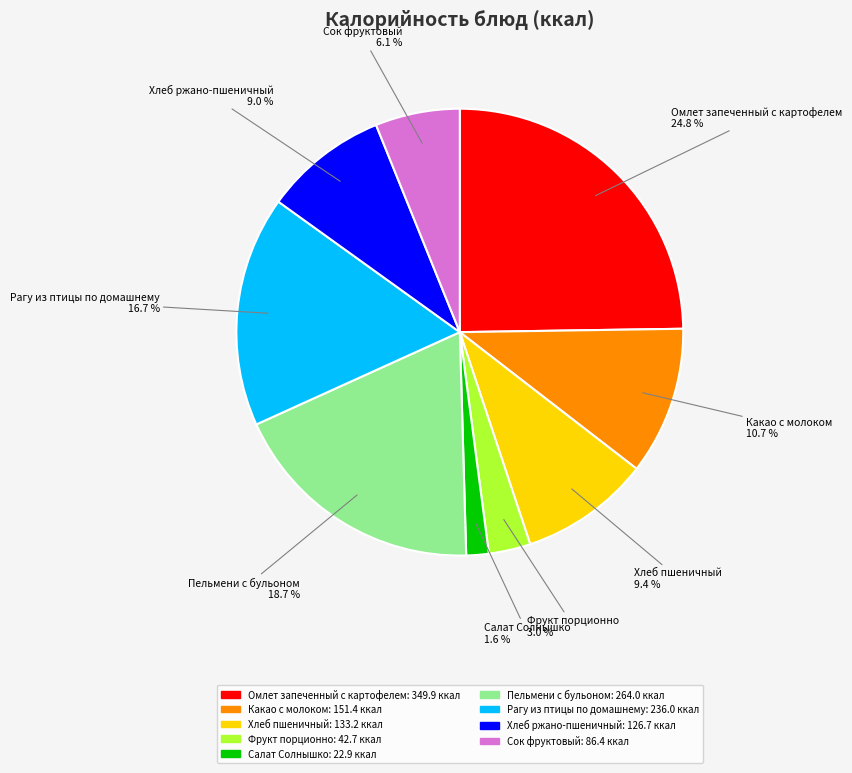

Which has a higher value, Какао с молоком or Хлеб ржано-пшеничный?

Какао с молоком